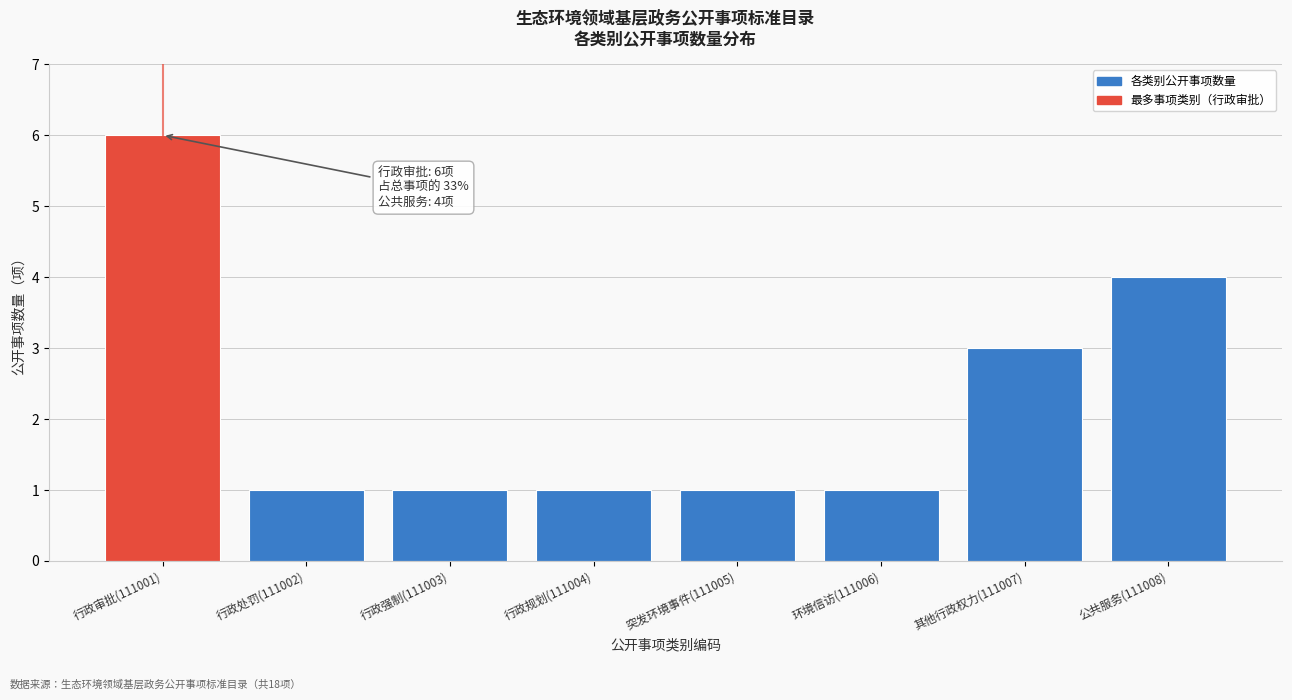

Reading left to right, extract all data points from this chart.

6	1	1	1	1	1	3	4